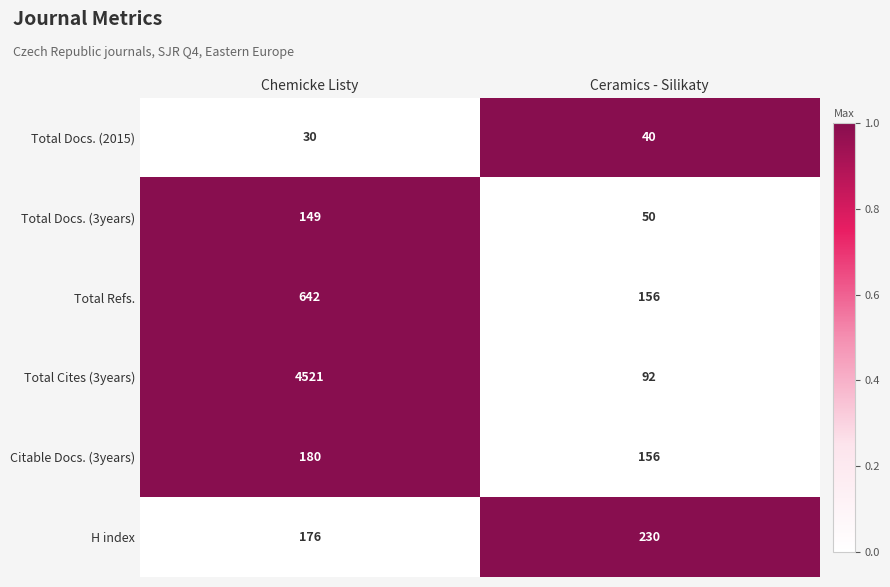

The value of Total Cites (3years) at Chemicke Listy is 6954. True or false?

False